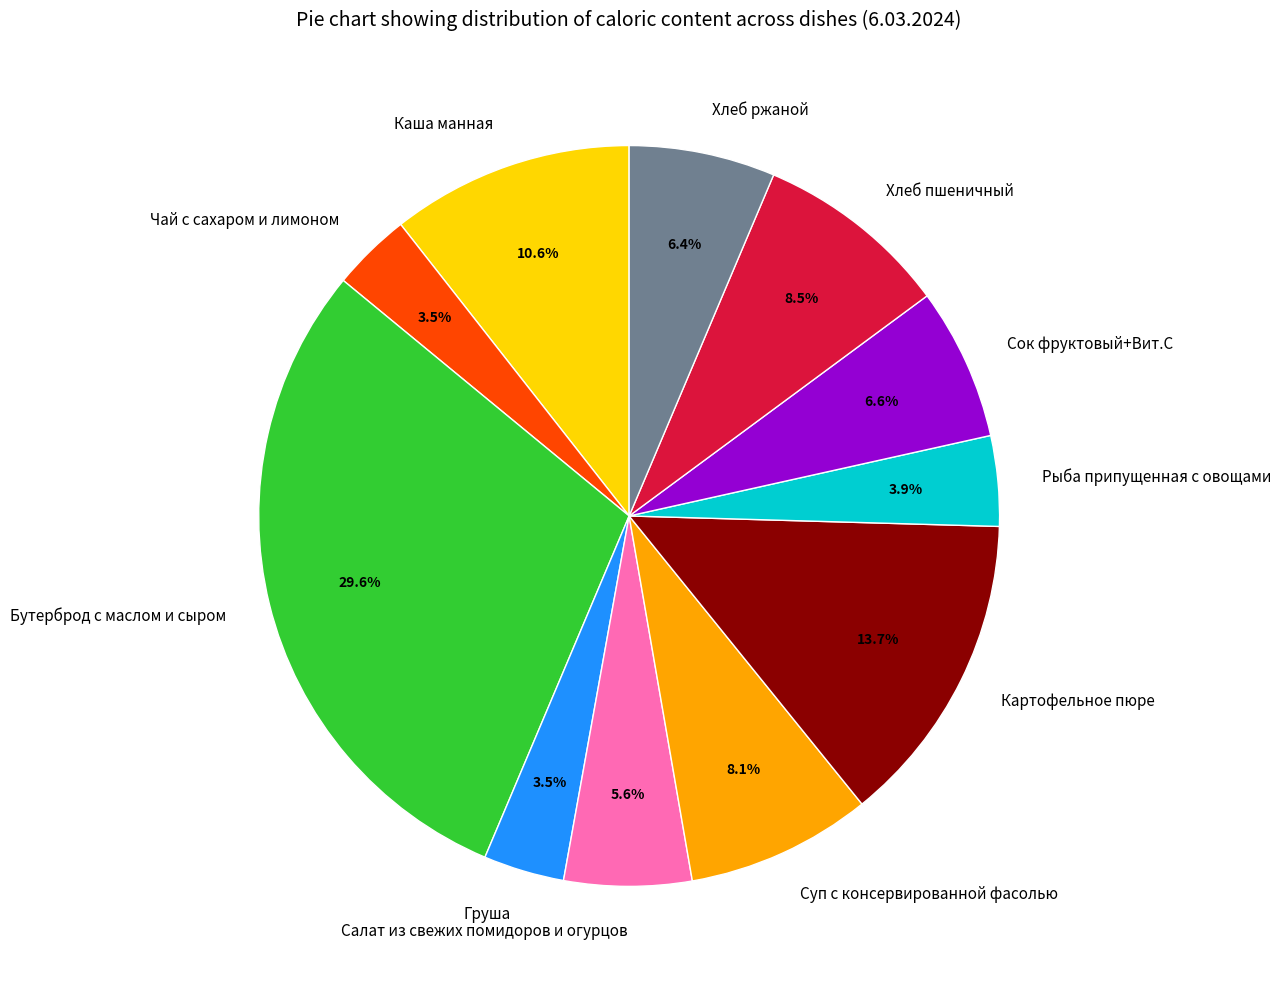

Between Рыба припущенная с овощами and Суп с консервированной фасолью, which is larger?

Суп с консервированной фасолью